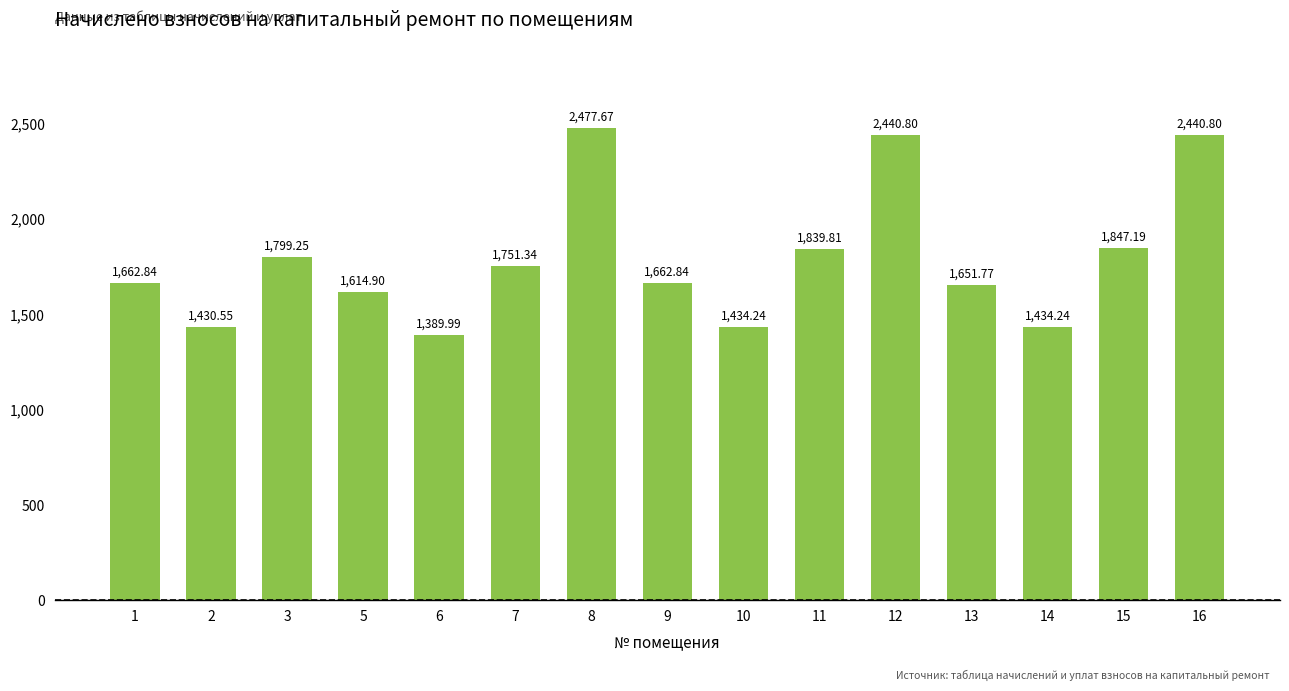

What is the average value?

1791.9